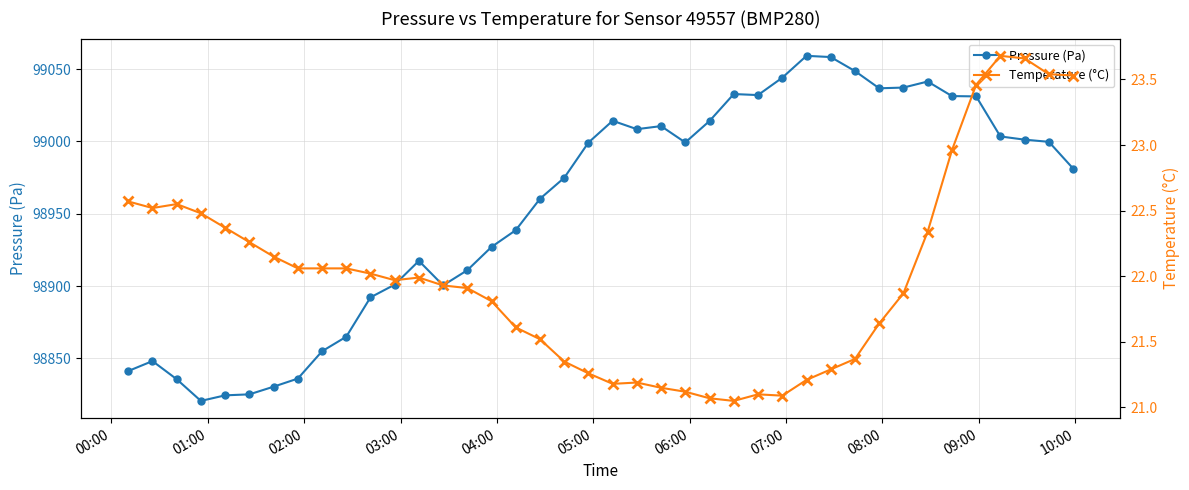

True or false: Pressure (Pa) and Temperature (°C) cross at least once.

False